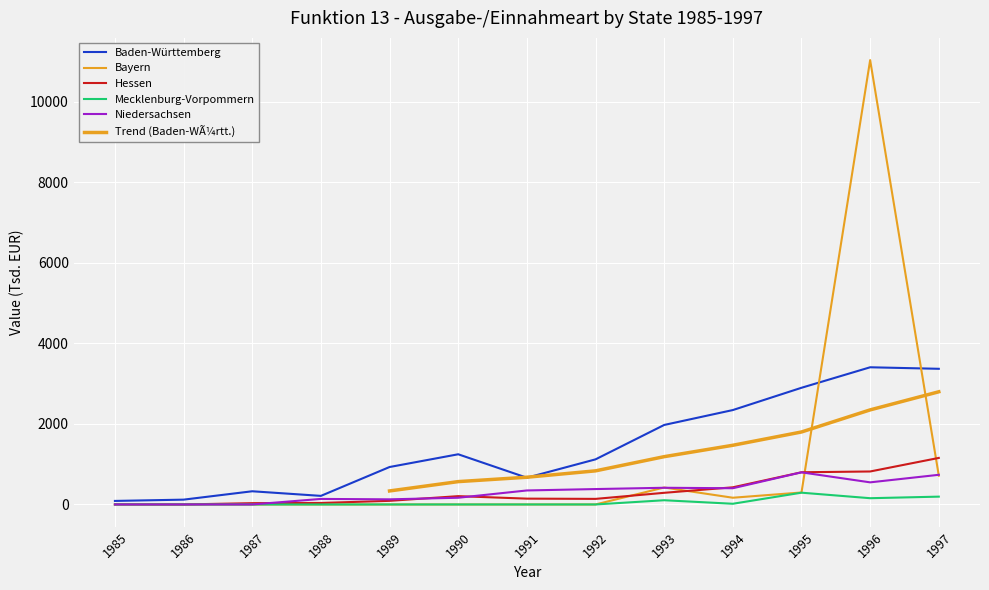

How many intersections are there between Hessen and Bayern?

4